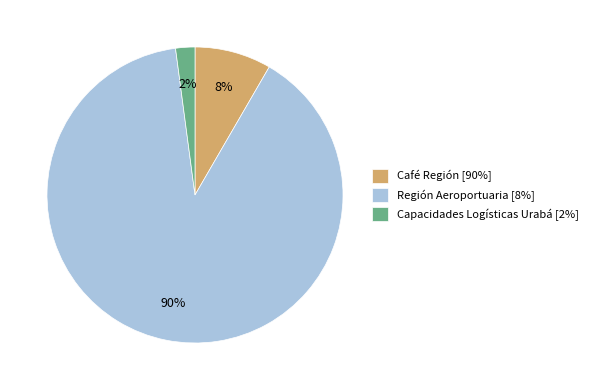

Combined, do Capacidades Logísticas Urabá [2%] and Región Aeroportuaria [8%] account for over 50%?

Yes